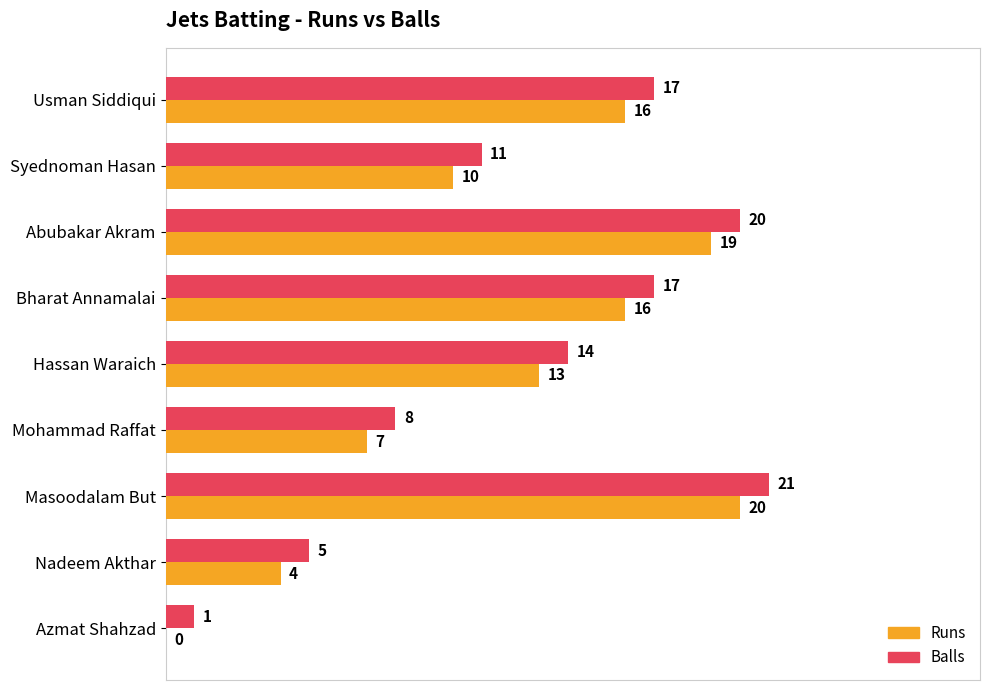

What is the sum of all Balls values?

114